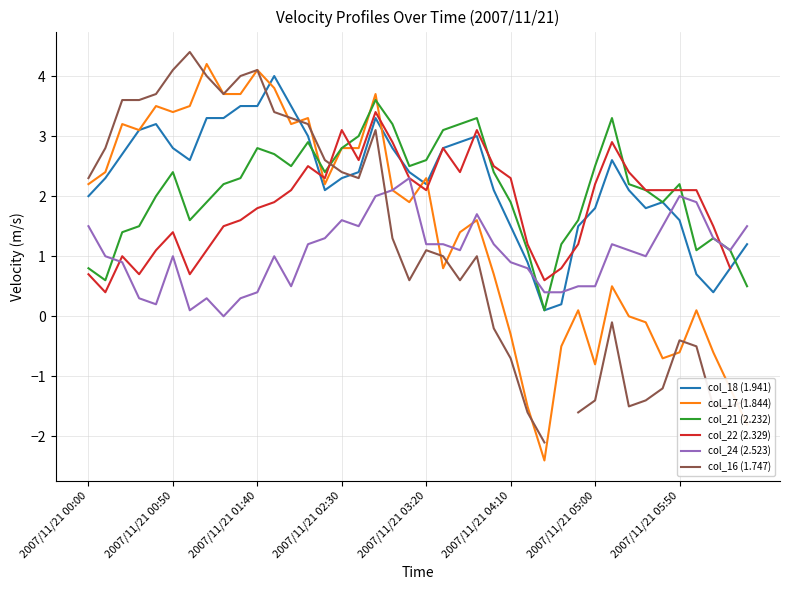

How many lines are shown in the chart?

6